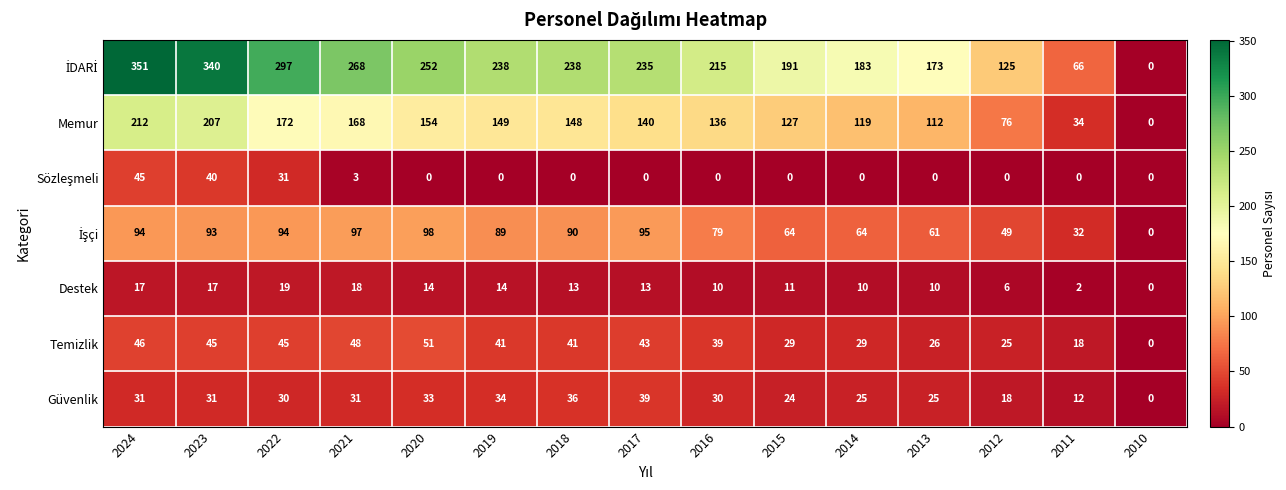

What is the difference between the highest and lowest values at 2019?

238